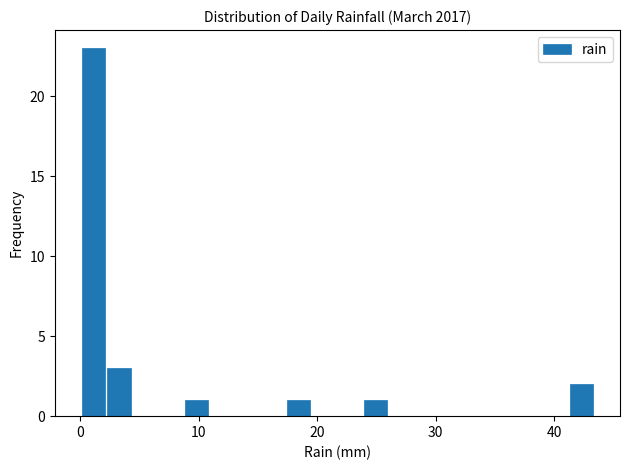

Around what value on the x-axis is the tallest bar? Give the approximate position of its centre, as read against the axis.

1